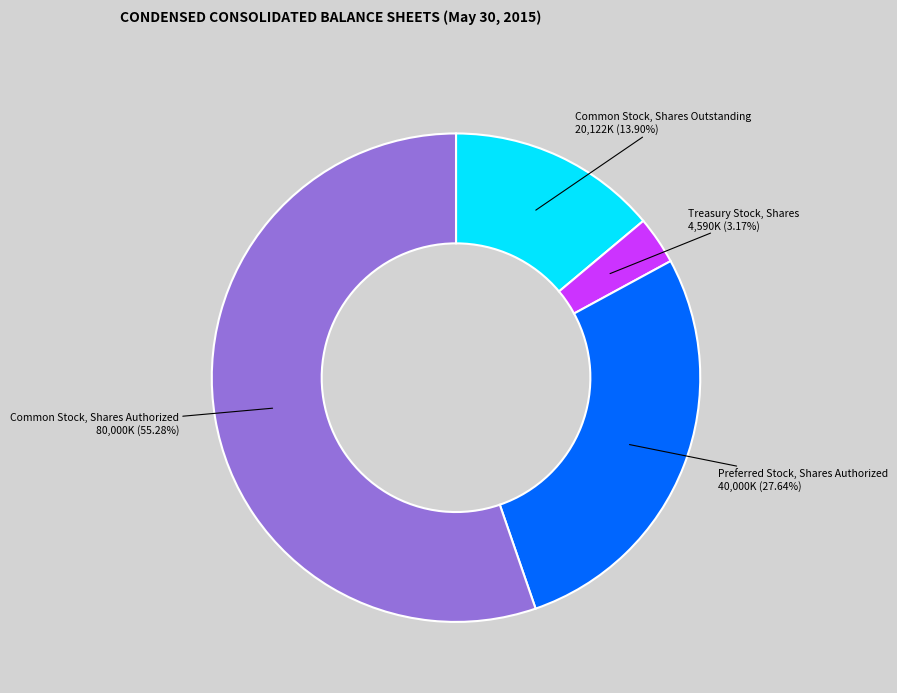

Is there a majority slice in this chart?

Yes